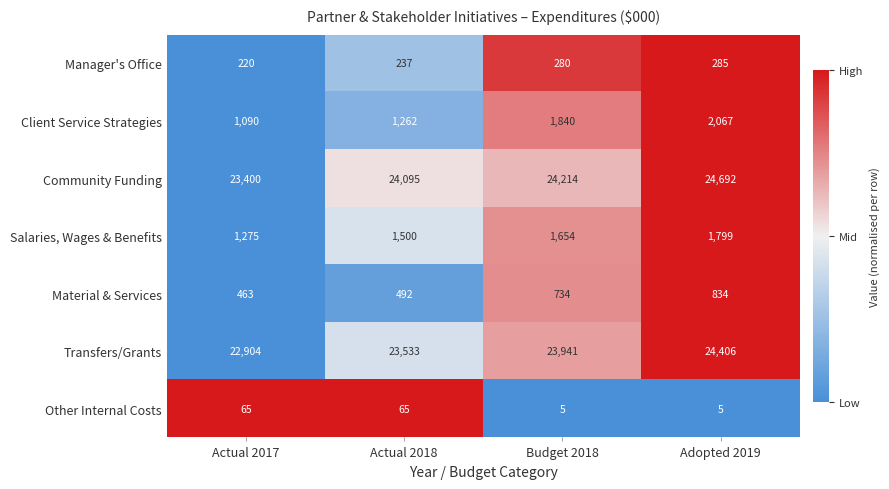

Count the Salaries, Wages & Benefits values in the range 1500 to 1799.

3